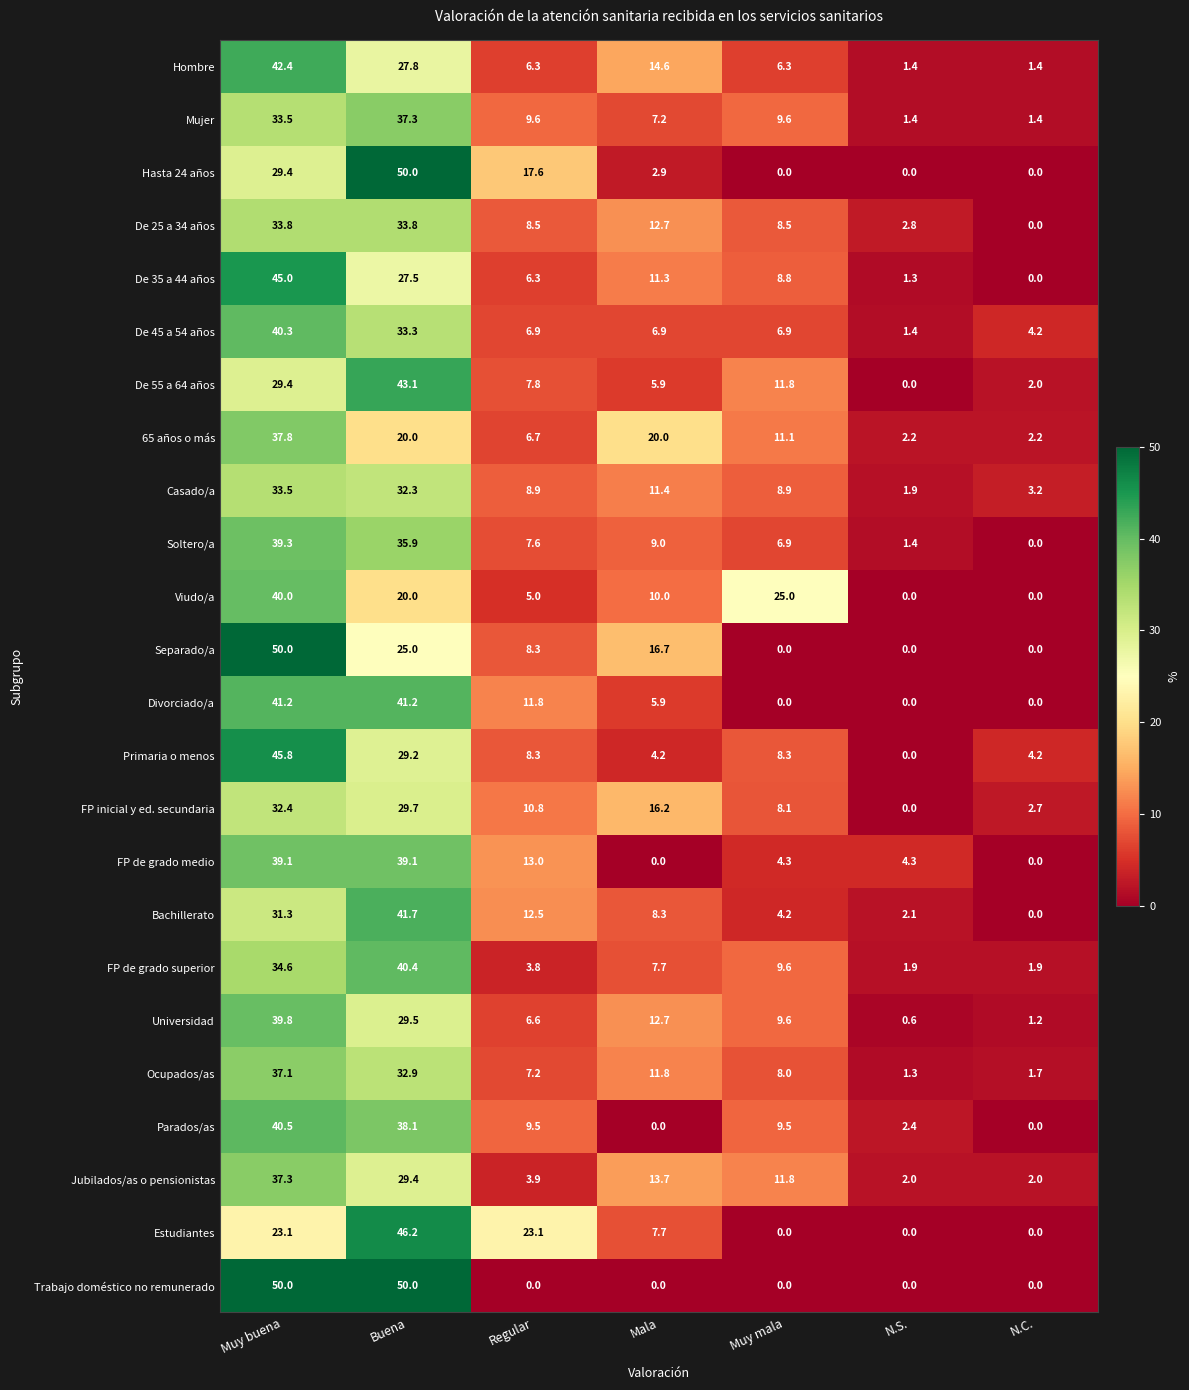

What is the difference between the highest and lowest values at Muy mala?

25.0